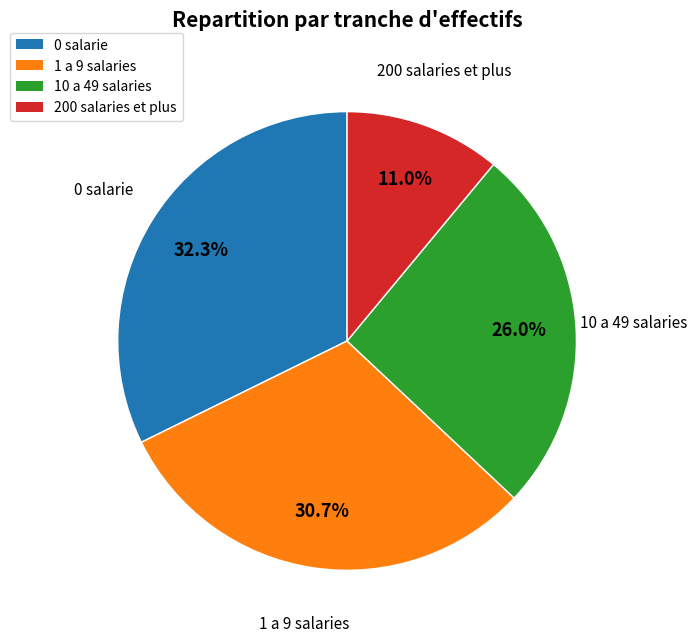

Does any single category account for the majority?

No